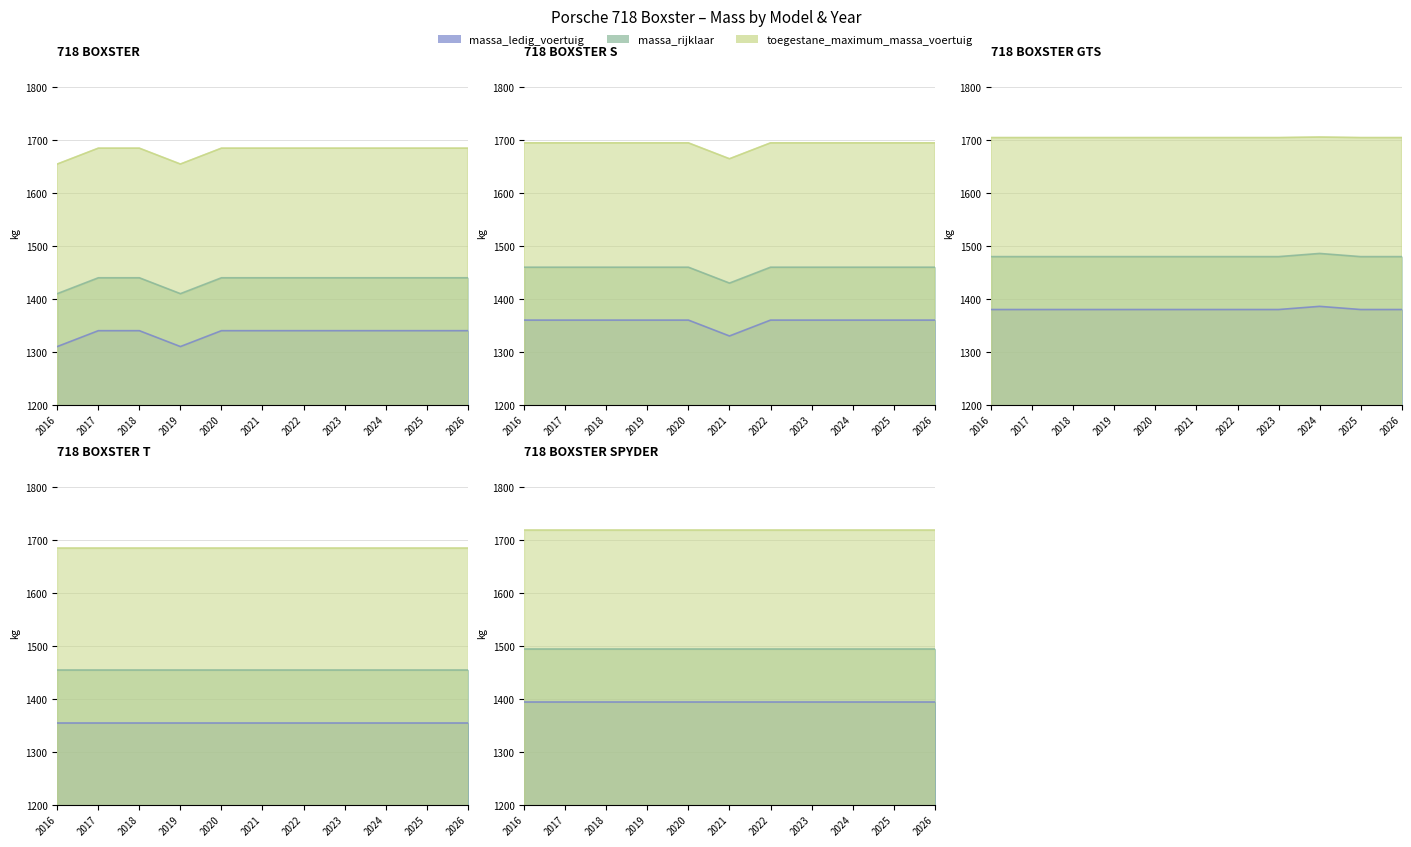

How many series are shown in this chart?

3